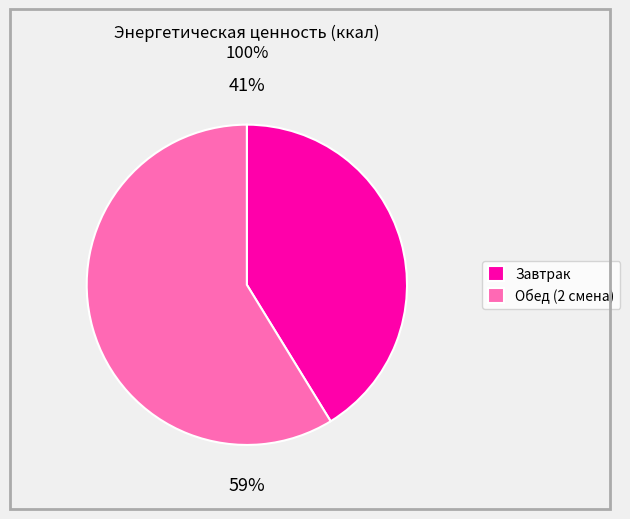

To the nearest percent, what is the difference between the Завтрак and Обед (2 смена) slice percentages?

18%